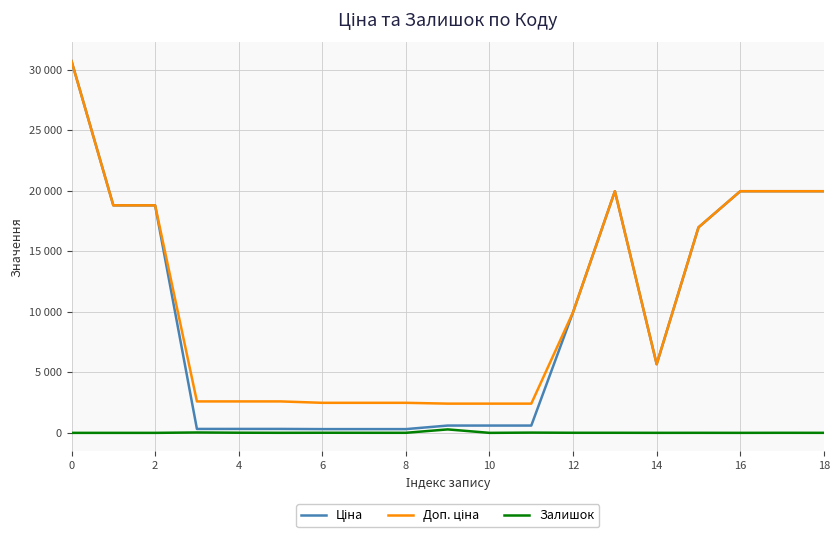

Reading left to right, what are all the values shown in this chart?

Ціна: 30717.1	18796.8	18796.8	324.8	324.8	324.8	310.3	310.3	310.3	603.7	603.7	603.7	9975.0	19964.2	5673.8	16976.3	19964.2	19964.2	19964.2
Доп. ціна: 30717.1	18796.8	18796.8	2598.3	2598.3	2598.3	2482.4	2482.4	2482.4	2414.8	2414.8	2414.8	9975.0	19964.2	5673.8	16976.3	19964.2	19964.2	19964.2
Залишок: 0.0	0.0	0.0	32.0	12.0	5.0	9.0	7.0	5.0	286.0	0.0	21.0	7.0	7.0	2.0	4.0	1.0	5.0	3.0